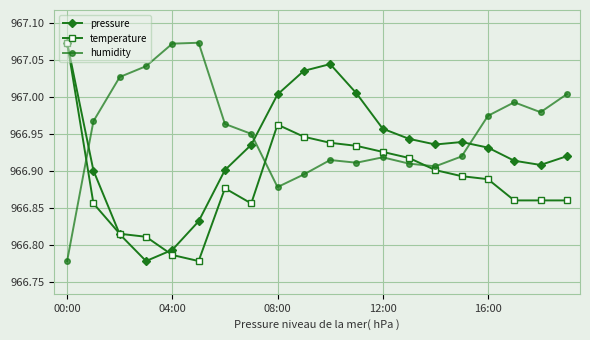

How many lines are shown in the chart?

3